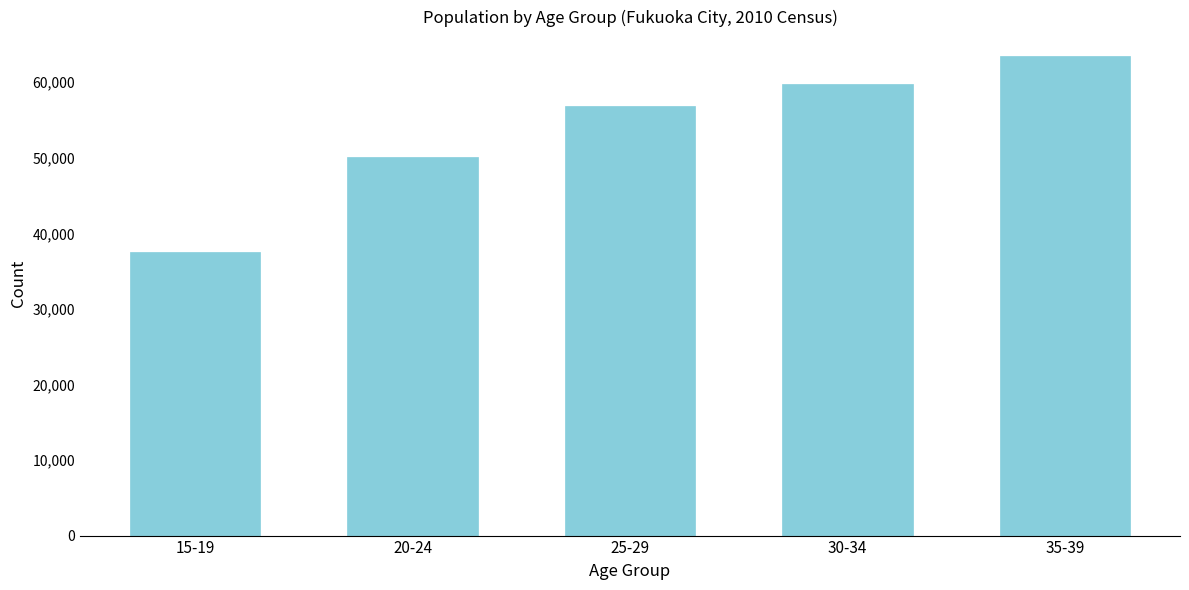

Reading left to right, transcribe all the data shown in this chart.

37568	50162	56873	59748	63530